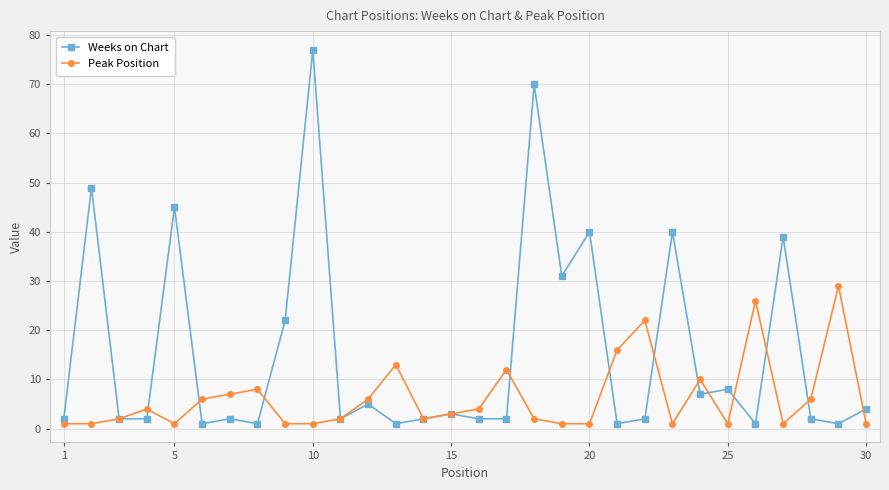

What is the lowest value of the Weeks on Chart series?

1